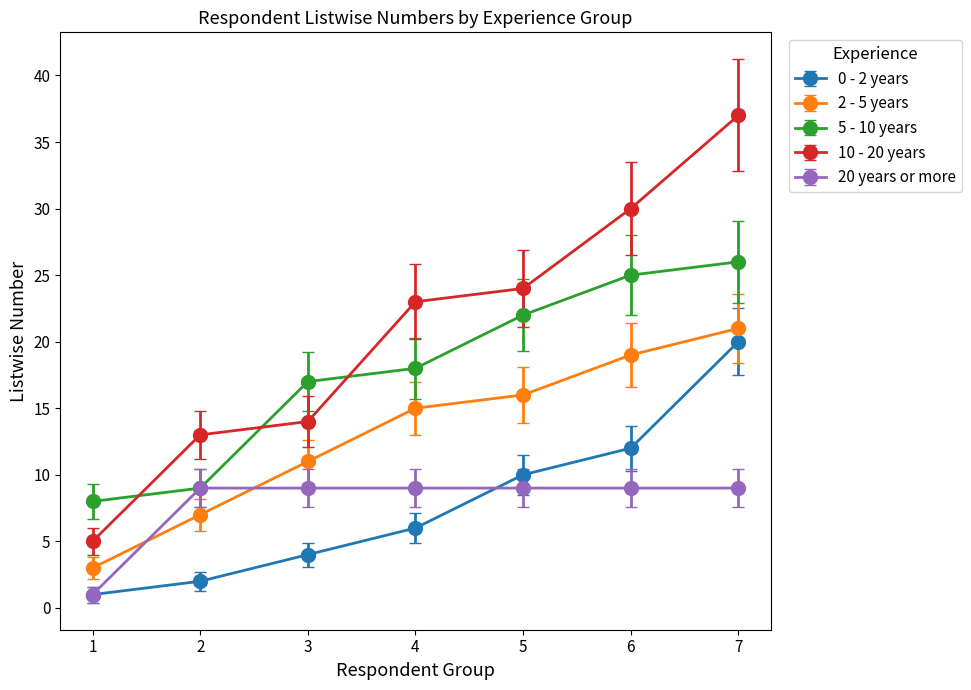

How many data points does each series have?

7